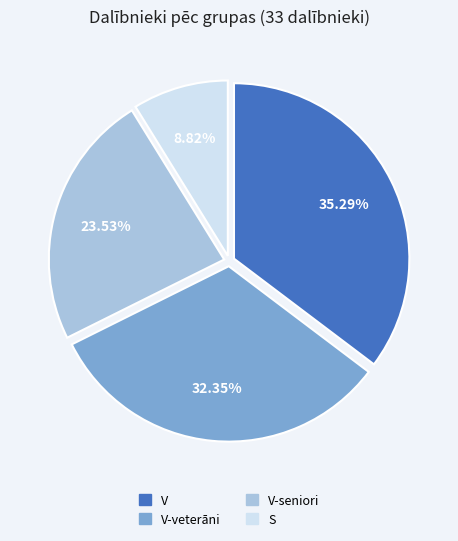

Is there a majority slice in this chart?

No